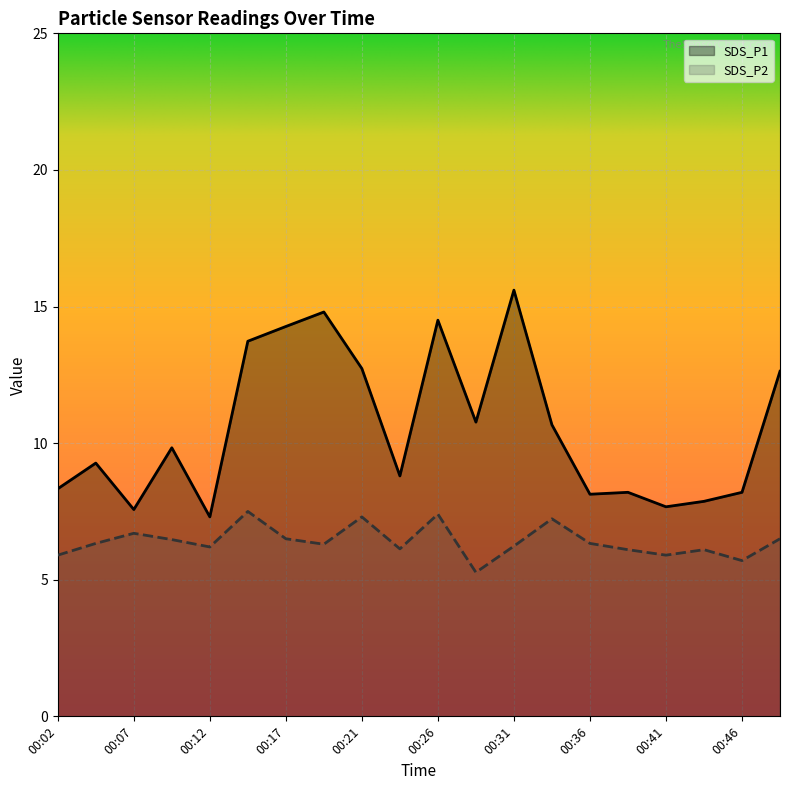

How many lines are shown in the chart?

2